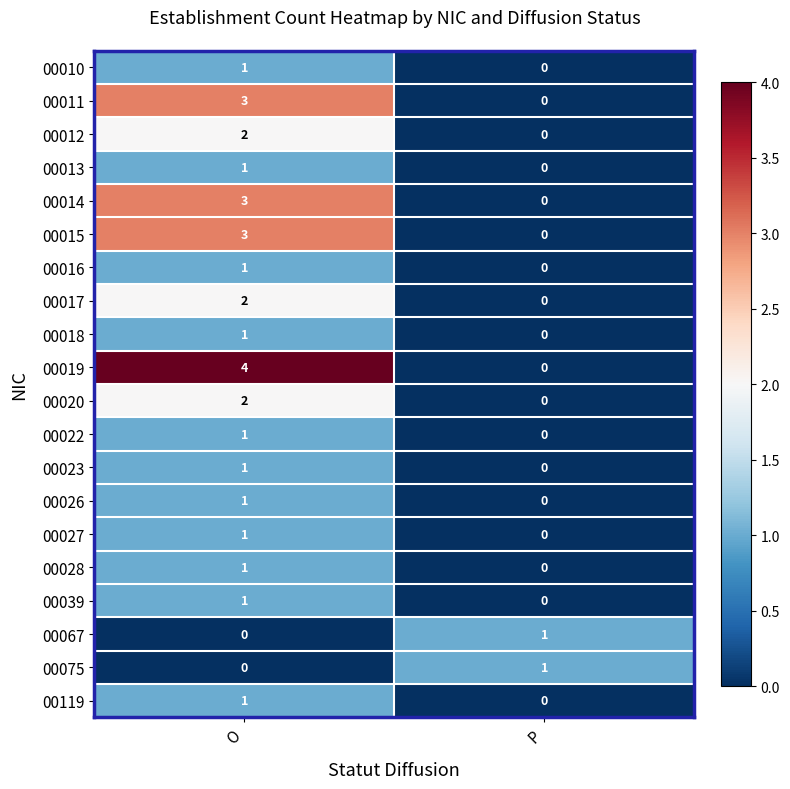

What is the difference between the 00014 values at O and P?

3